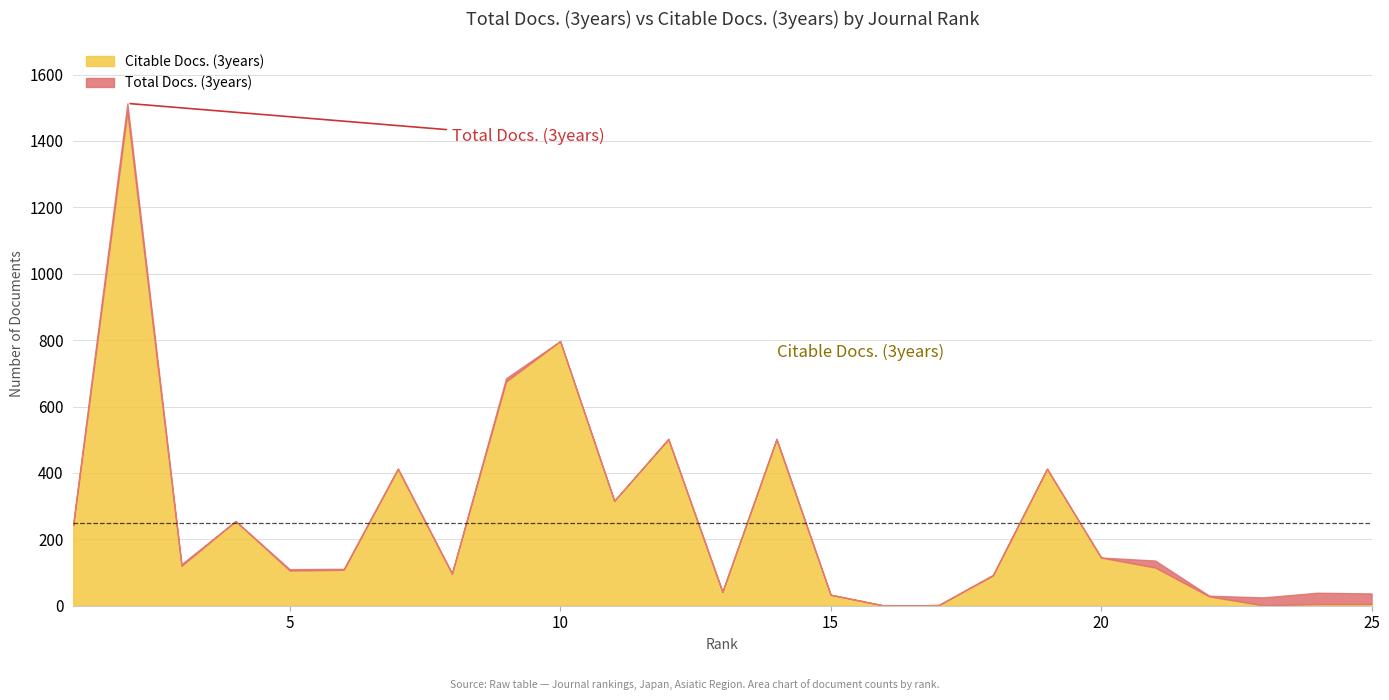

At which category does Total Docs. (3years) reach its first local valley?

3